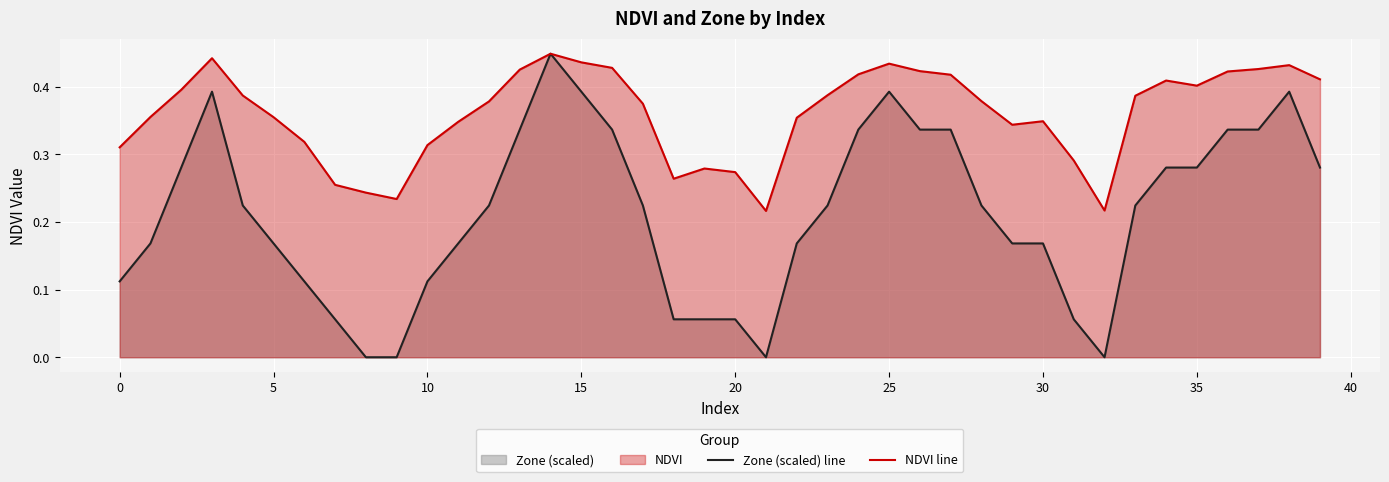

Is it true that Zone (scaled) line equals 0.4 at 28?

False